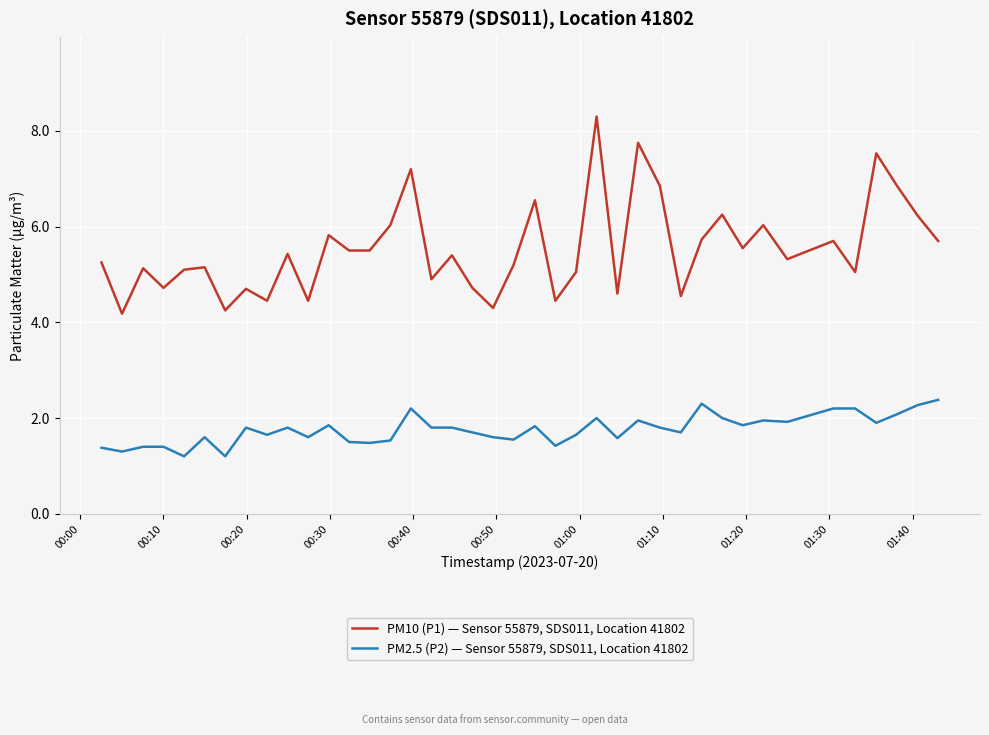

True or false: PM10 (P1) — Sensor 55879, SDS011, Location 41802 and PM2.5 (P2) — Sensor 55879, SDS011, Location 41802 cross at least once.

False